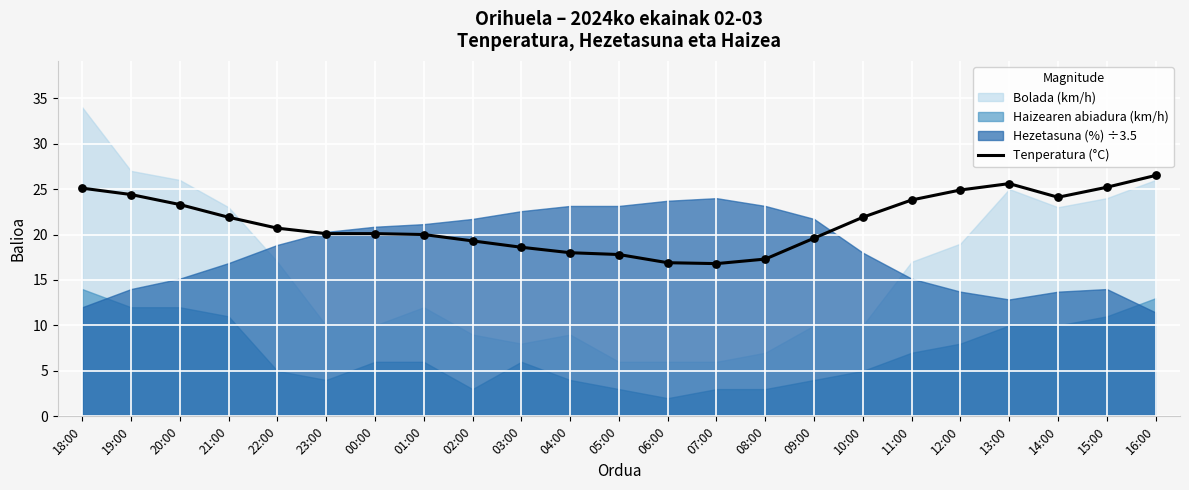

Which has a higher value, 03:00 or 11:00?

11:00